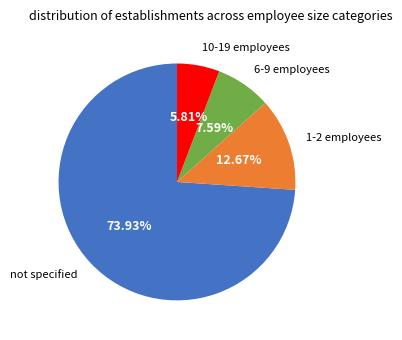

How many segments does this pie chart have?

4